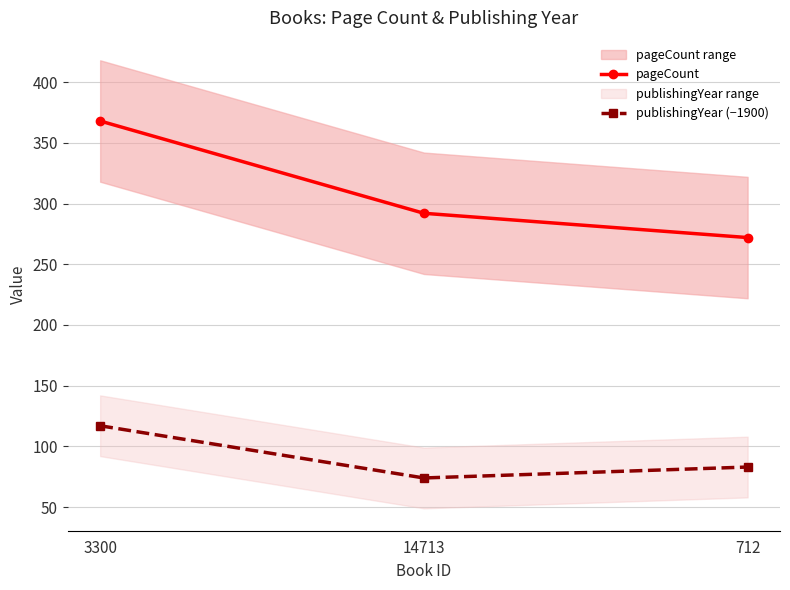

At which category is the sum across all series the highest?

3300